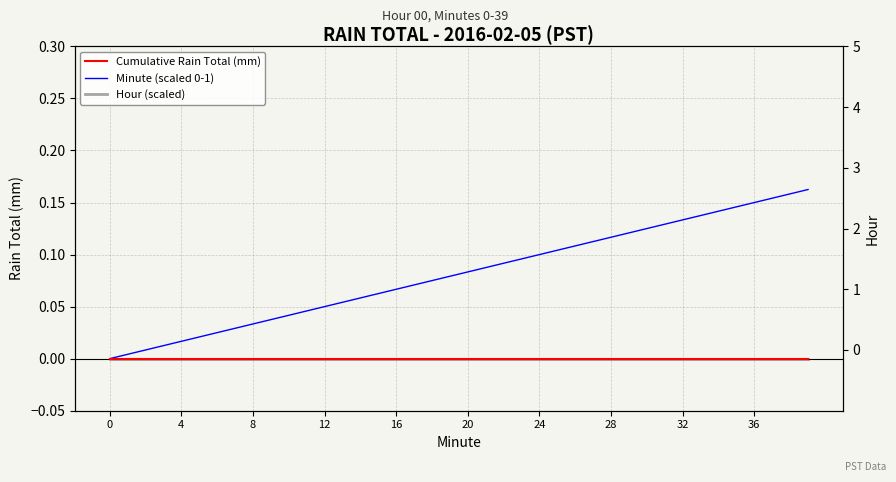

True or false: Cumulative Rain Total (mm) and Minute (scaled 0-1) cross at least once.

False